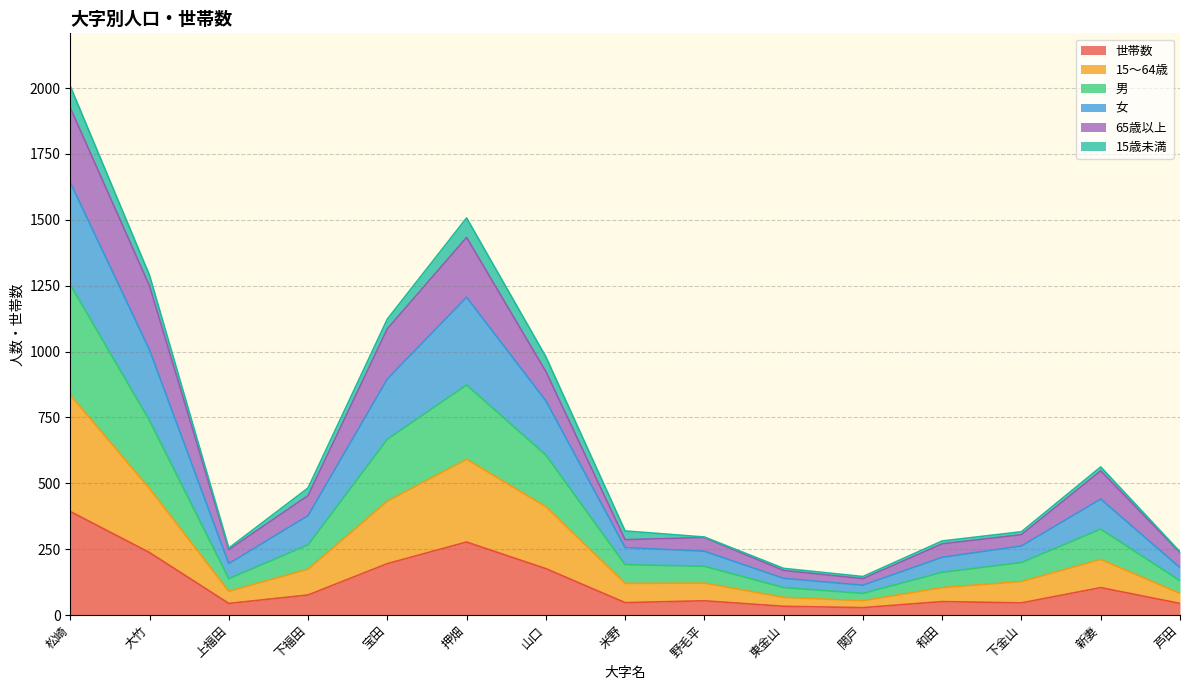

What is the label of the 8th point from the left?

米野